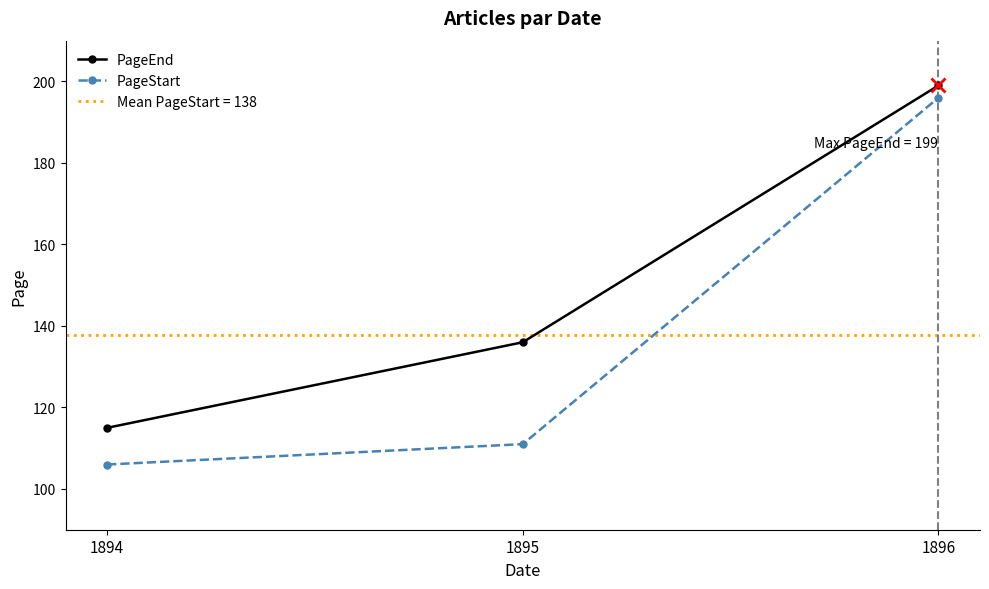

Does the chart have visible grid lines?

No